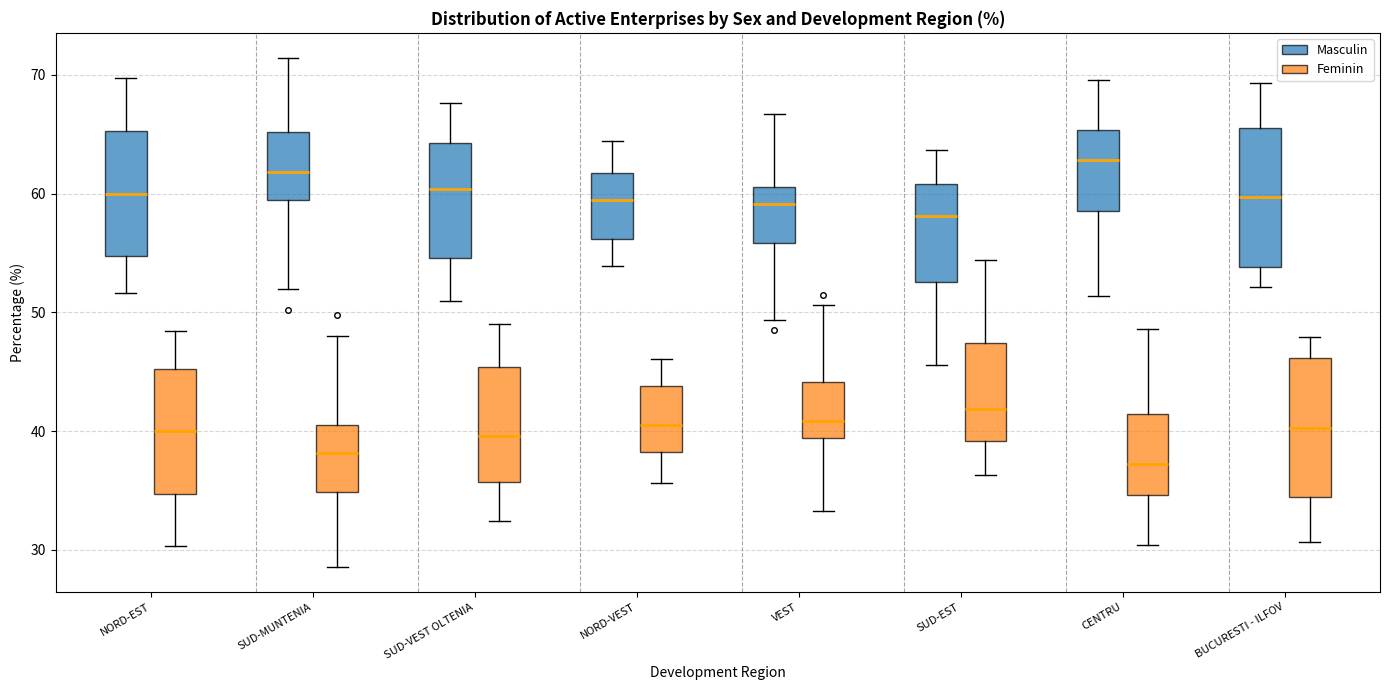

Reading left to right, read every box against the y-axis: the position of its median line, the range the box covers, and the ends of its whiskers. The values are not printed on the chart, so give them approximately, as read against the axis.

NORD-EST (Masculin): median 60, box 55 to 65, whiskers 52 to 70
NORD-EST (Feminin): median 40, box 35 to 45, whiskers 30 to 48
SUD-MUNTENIA (Masculin): median 62, box 59 to 65, whiskers 52 to 71
SUD-MUNTENIA (Feminin): median 38, box 35 to 41, whiskers 29 to 48
SUD-VEST OLTENIA (Masculin): median 60, box 55 to 64, whiskers 51 to 68
SUD-VEST OLTENIA (Feminin): median 40, box 36 to 45, whiskers 32 to 49
NORD-VEST (Masculin): median 60, box 56 to 62, whiskers 54 to 64
NORD-VEST (Feminin): median 41, box 38 to 44, whiskers 36 to 46
VEST (Masculin): median 59, box 56 to 61, whiskers 49 to 67
VEST (Feminin): median 41, box 39 to 44, whiskers 33 to 51
SUD-EST (Masculin): median 58, box 53 to 61, whiskers 46 to 64
SUD-EST (Feminin): median 42, box 39 to 47, whiskers 36 to 54
CENTRU (Masculin): median 63, box 59 to 65, whiskers 51 to 70
CENTRU (Feminin): median 37, box 35 to 41, whiskers 30 to 49
BUCURESTI - ILFOV (Masculin): median 60, box 54 to 66, whiskers 52 to 69
BUCURESTI - ILFOV (Feminin): median 40, box 35 to 46, whiskers 31 to 48